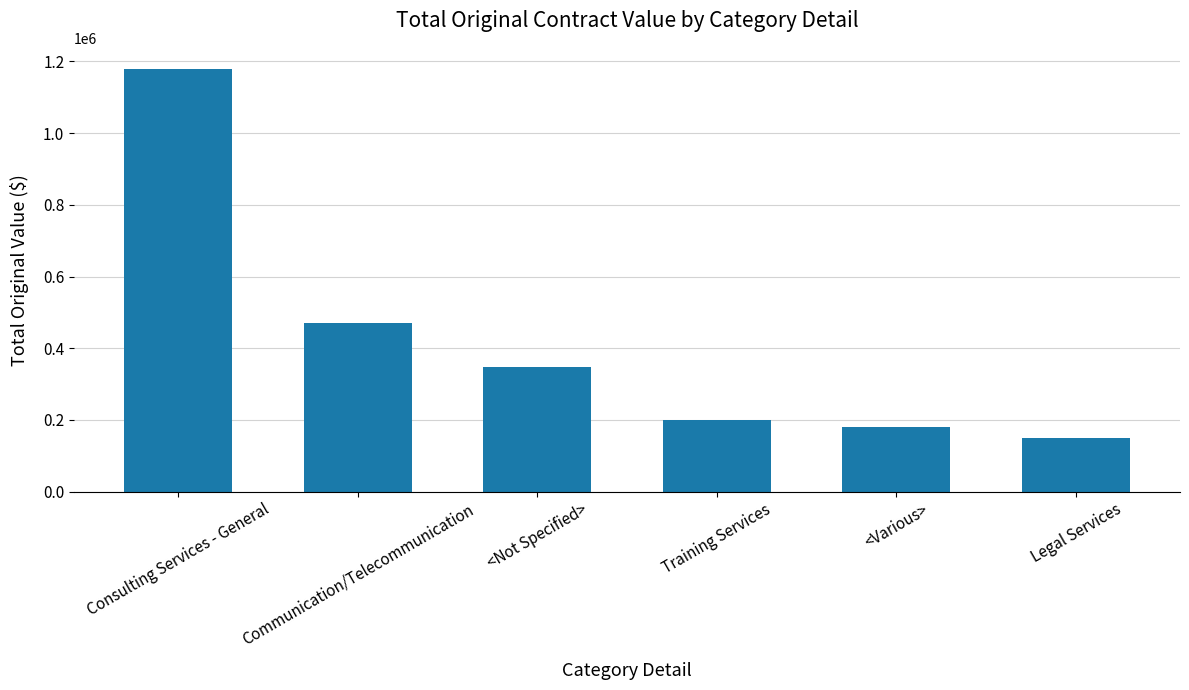

What is the difference between the second highest and second lowest values?

291413.5